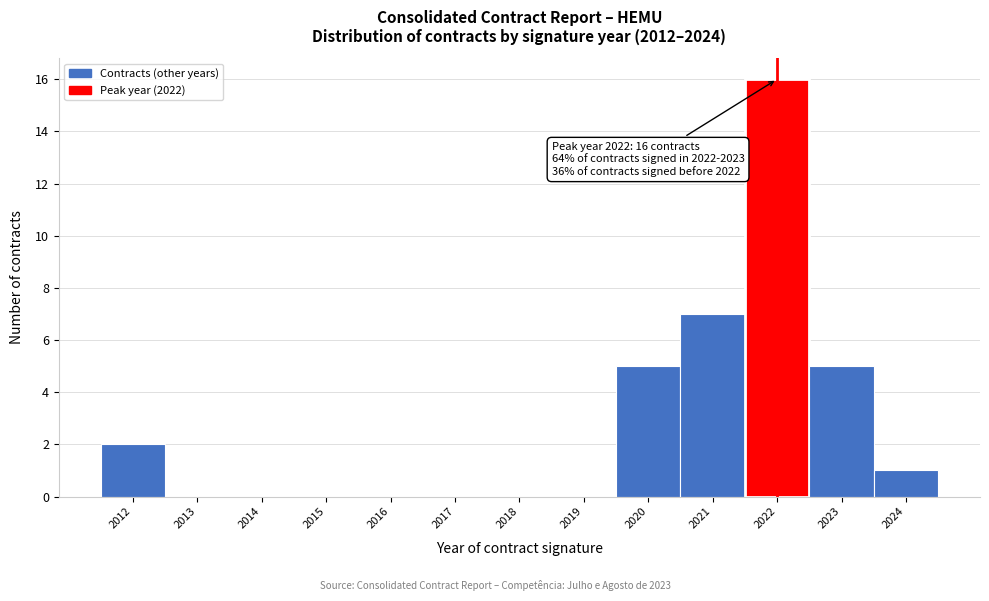

Over which range of the x-axis is the bar tallest?

2021.5 to 2022.5